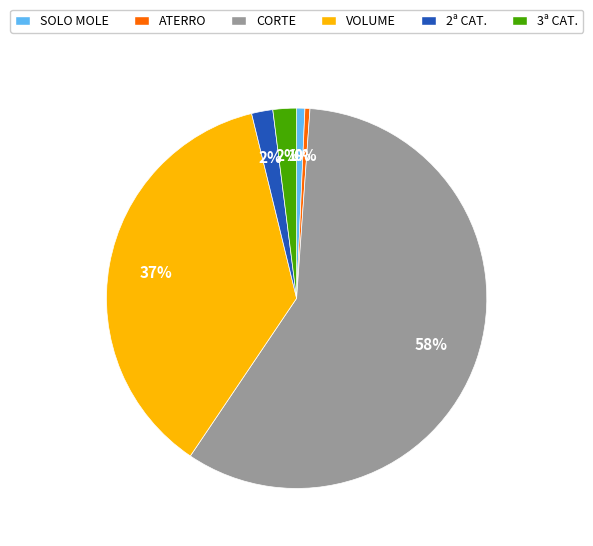

To the nearest percent, what is the difference between the largest and smallest slice percentages?

58%